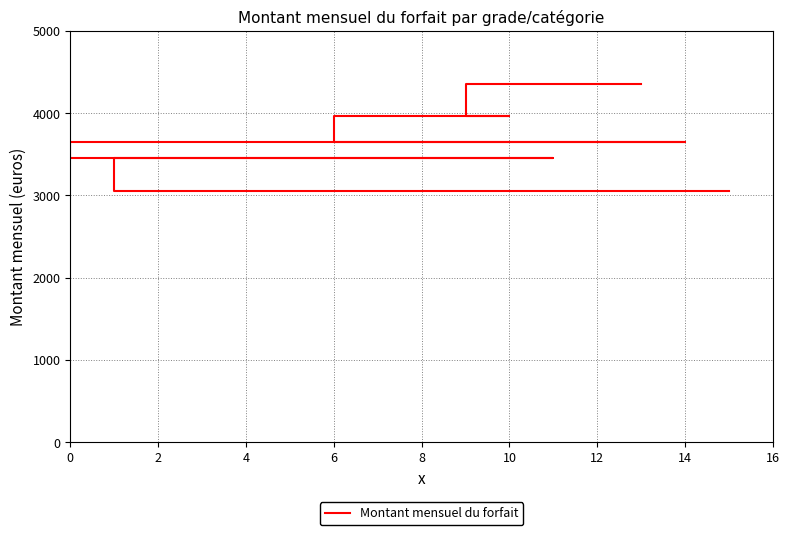

What is the sum of the values at 0 and 12?

7410